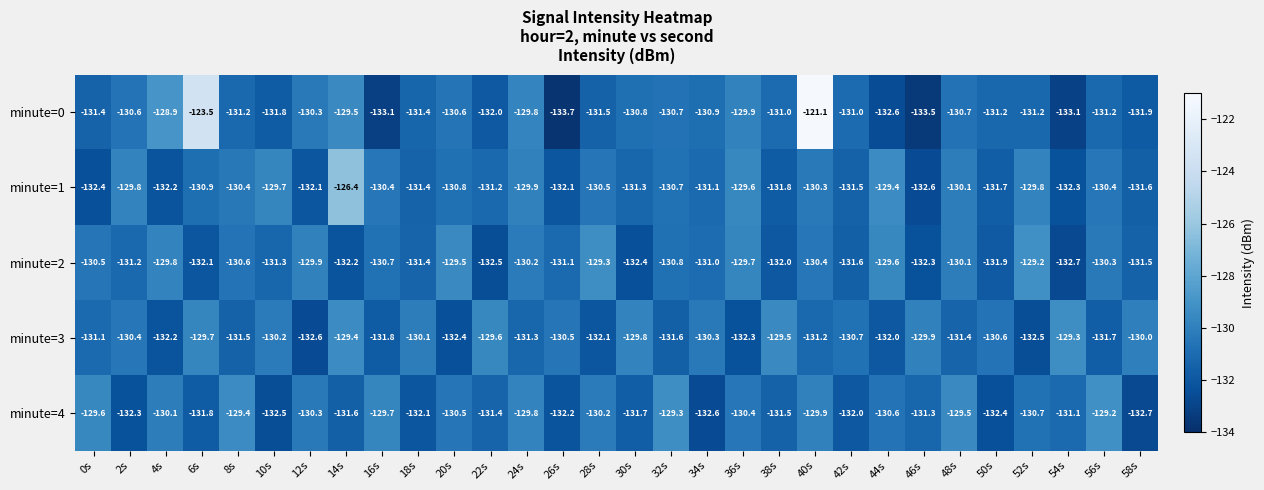

Is it true that minute=2 equals -131.3 at 10s?

True